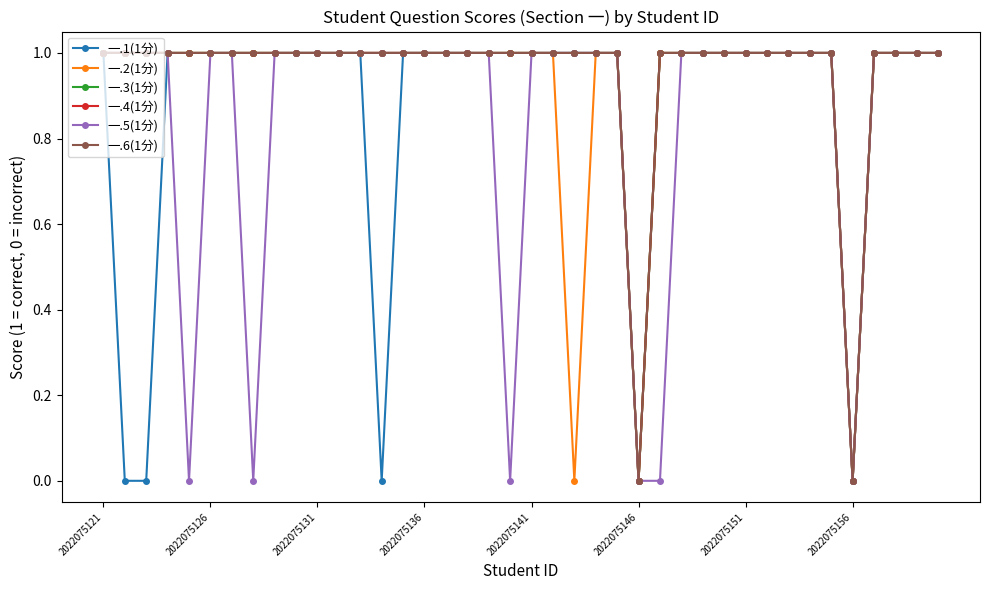

True or false: 一.4(1分) and 一.6(1分) cross at least once.

False